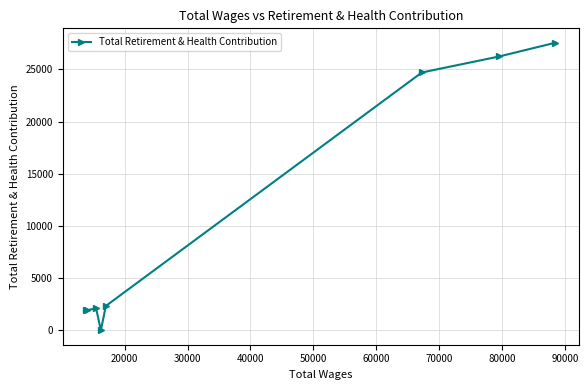

What is the difference between the maximum and second lowest values?

25645